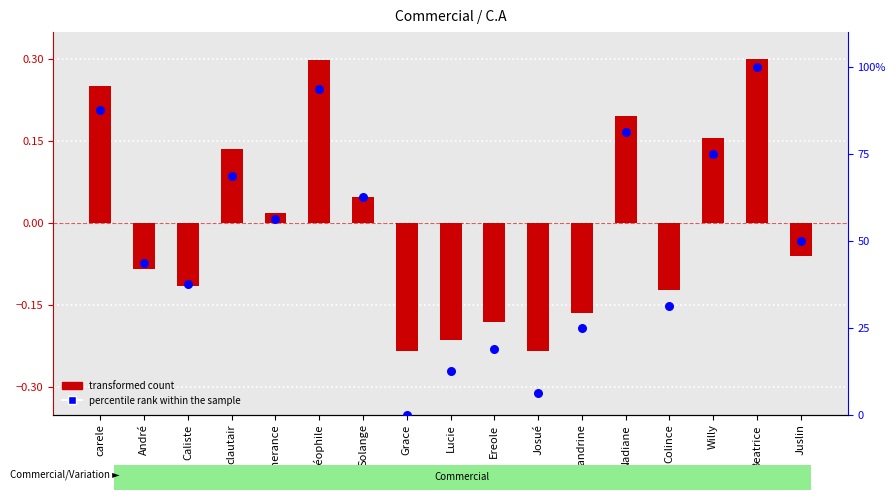

Which series contains the lowest Y value?

transformed count